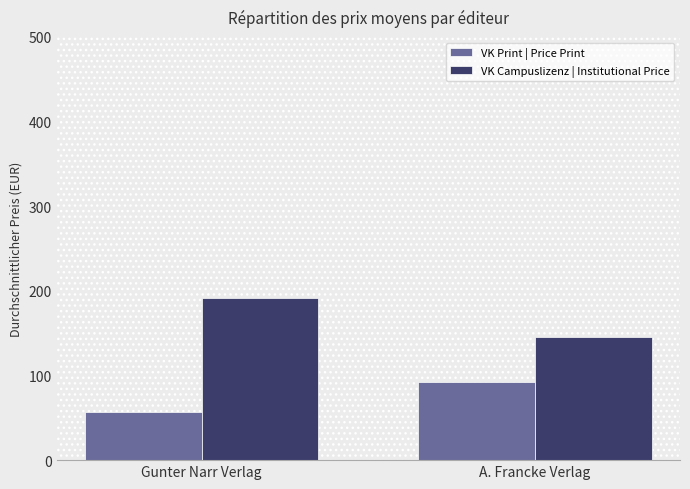

What is the average value of the VK Print | Price Print series?

74.7